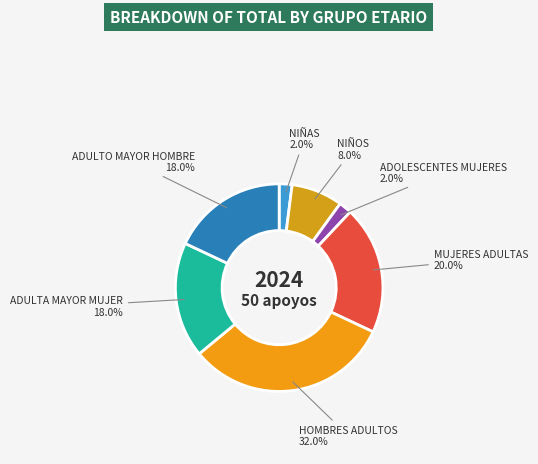

Which slice is the largest?

HOMBRES ADULTOS